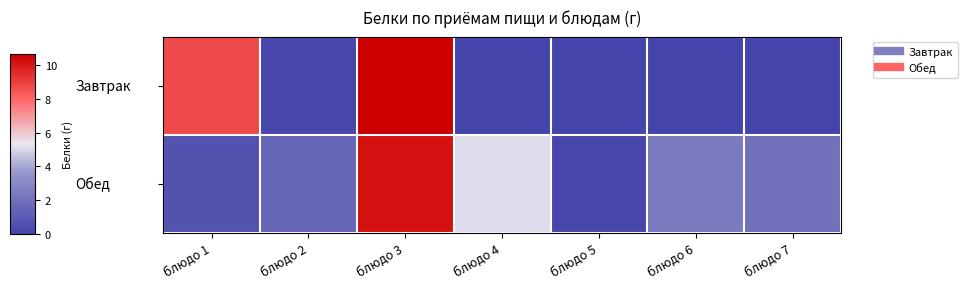

Which series has the widest spread of values?

Завтрак